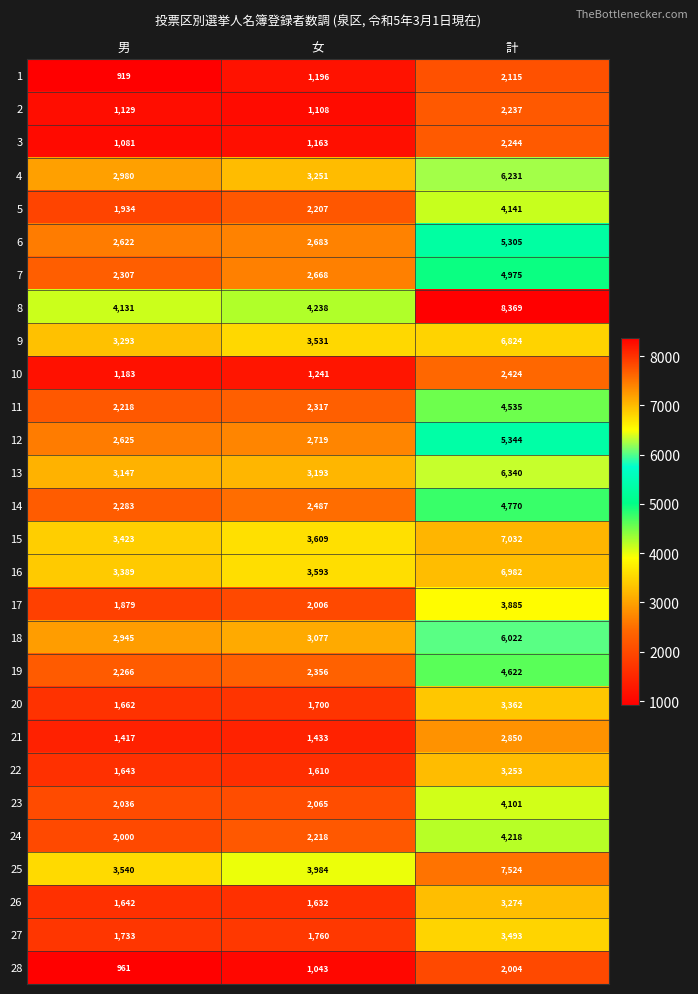

The 6 series shows 5305 at 計. True or false?

True